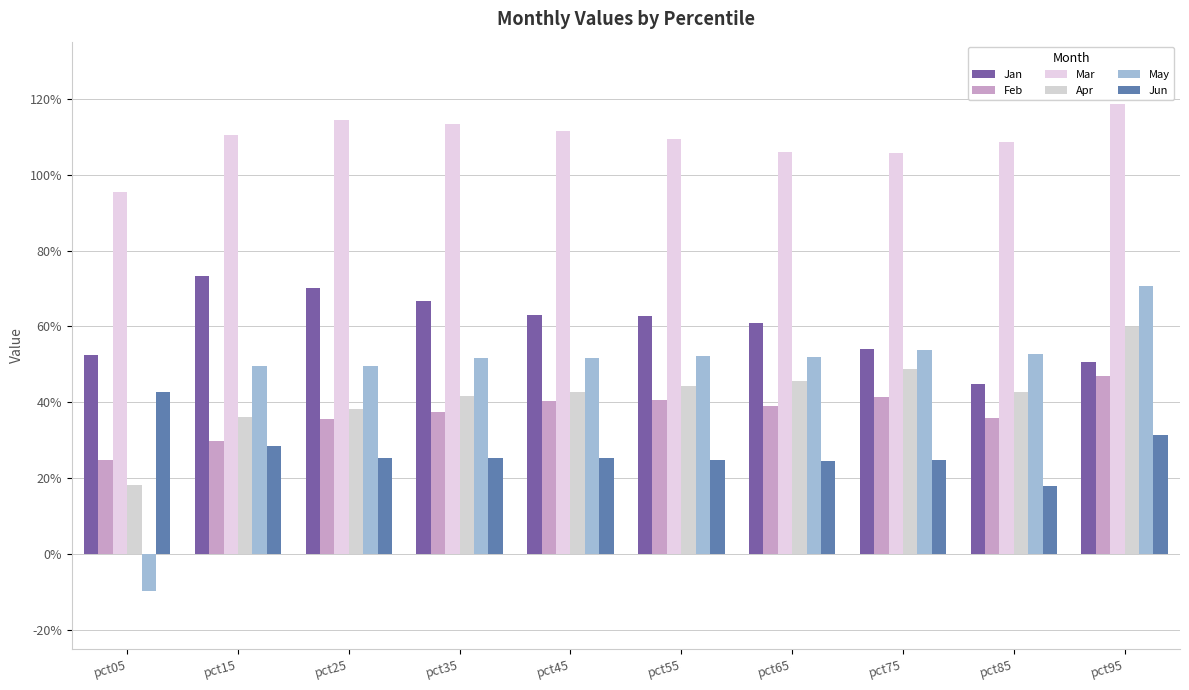

What is the difference between the May values at pct25 and pct95?

0.2